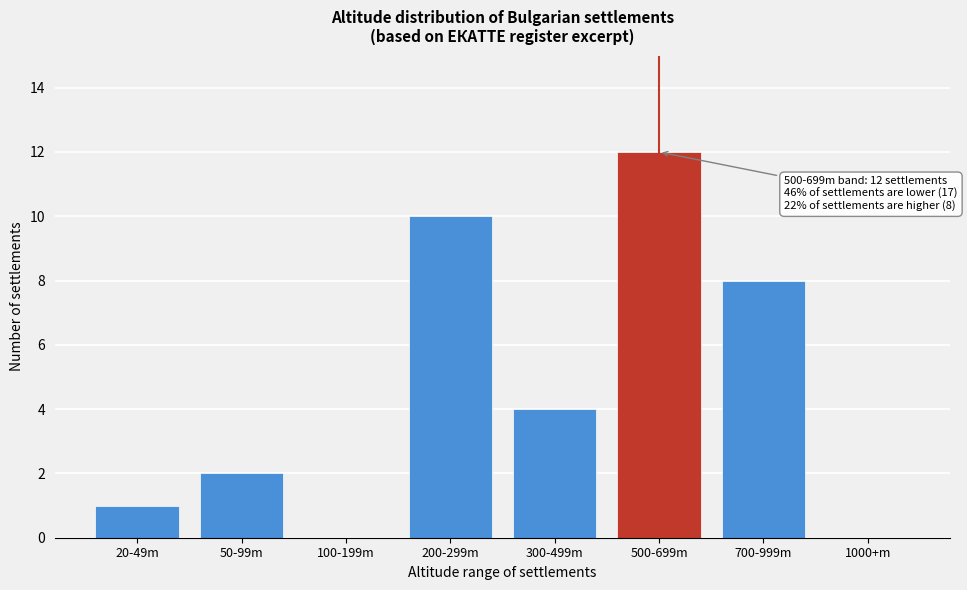

Reading left to right, what are all the values shown in this chart?

20-49m=1	50-99m=2	100-199m=0	200-299m=10	300-499m=4	500-699m=12	700-999m=8	1000+m=0